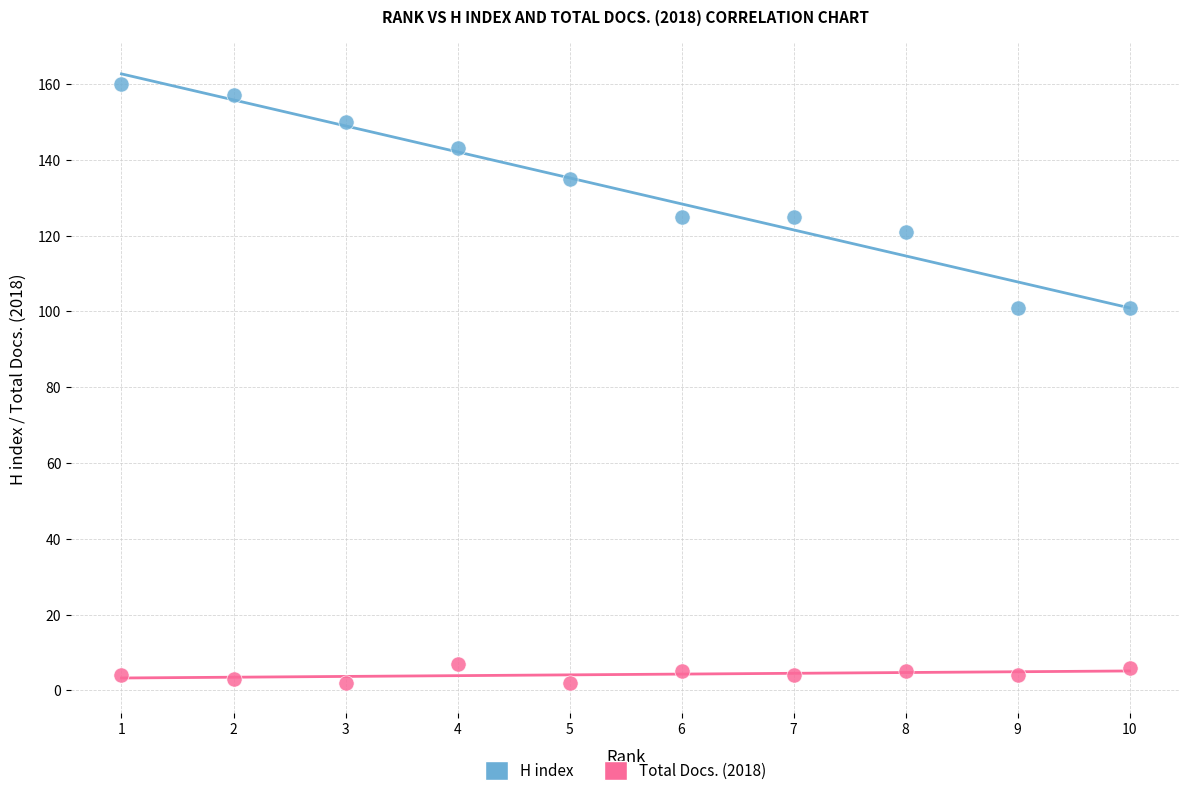

What is the X range (max minus min) for the scatter plot?

9